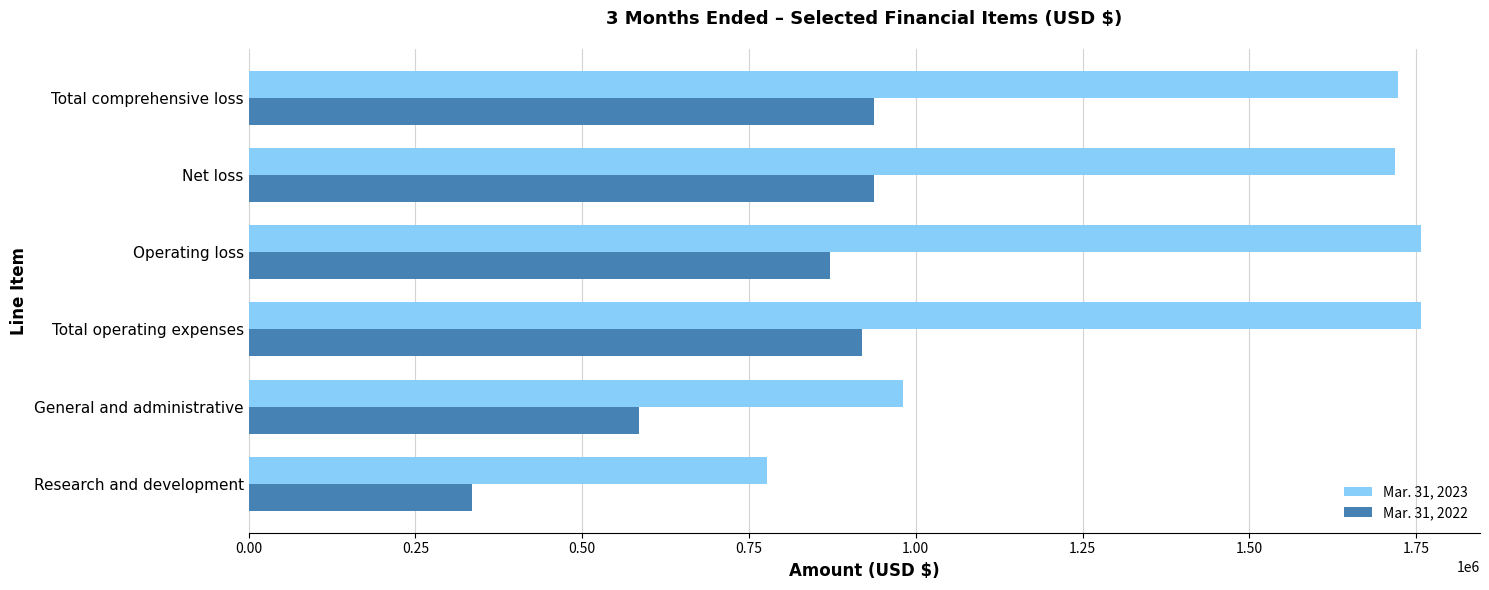

Is it true that Mar. 31, 2022 equals 478538 at Operating loss?

False